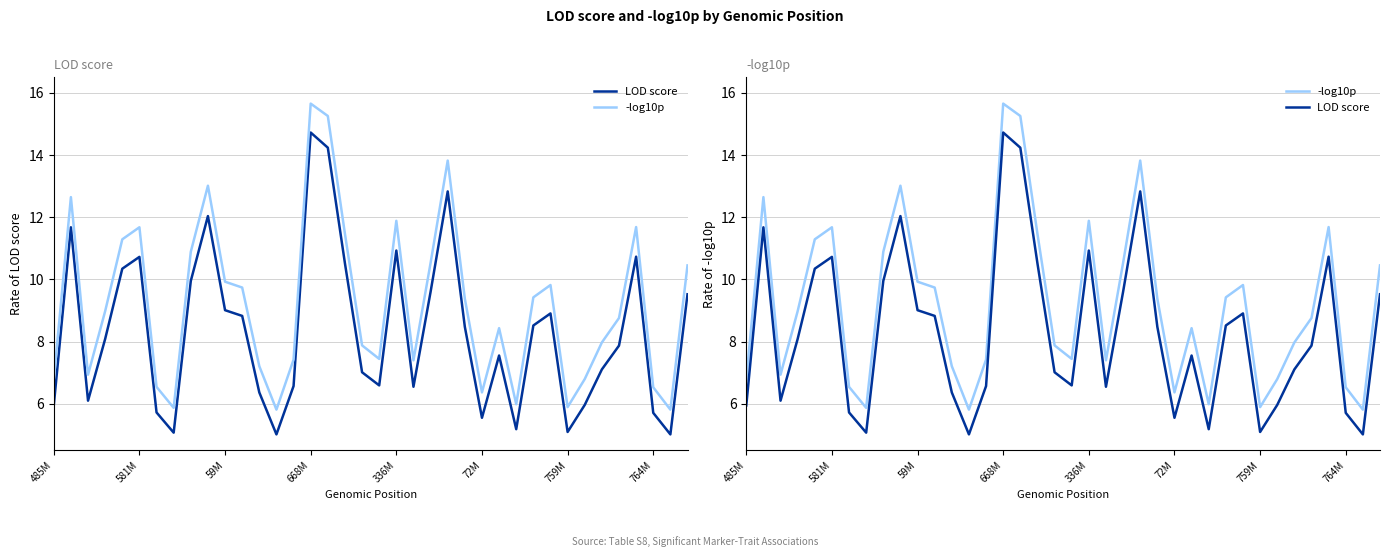

At how many categories does at least one series exceed 7?

27